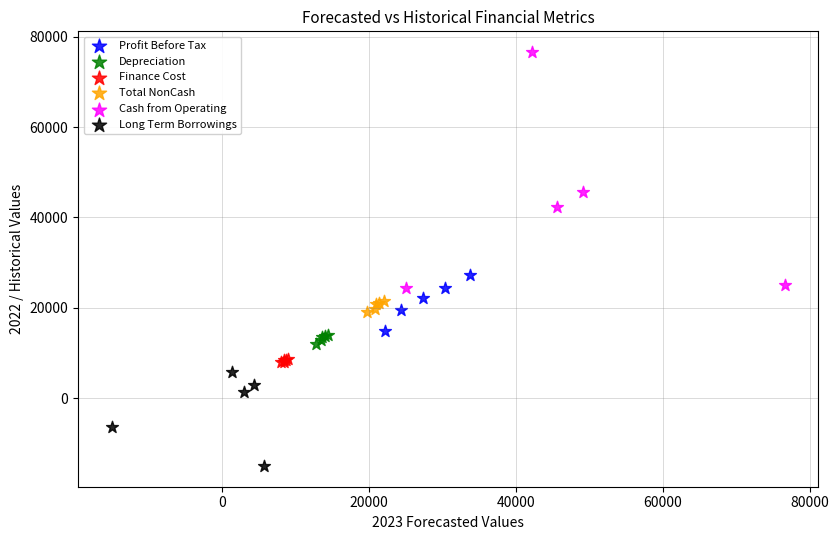

Which series reaches the maximum Y coordinate?

Cash from Operating